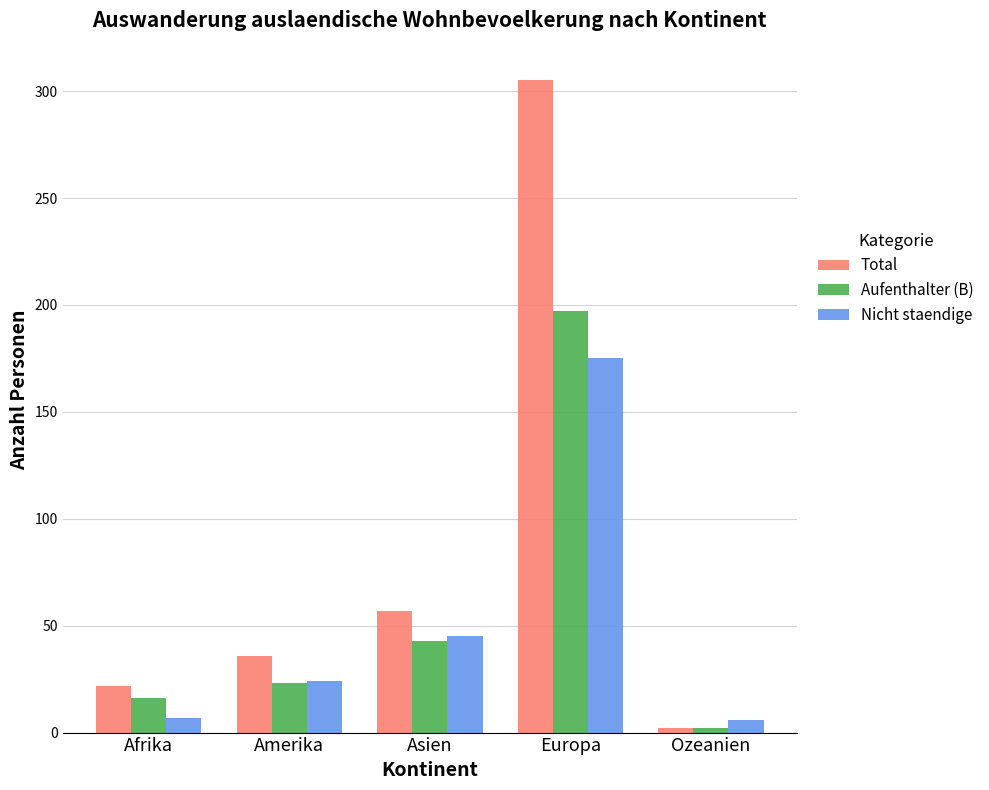

Which series has the largest total across all categories?

Total